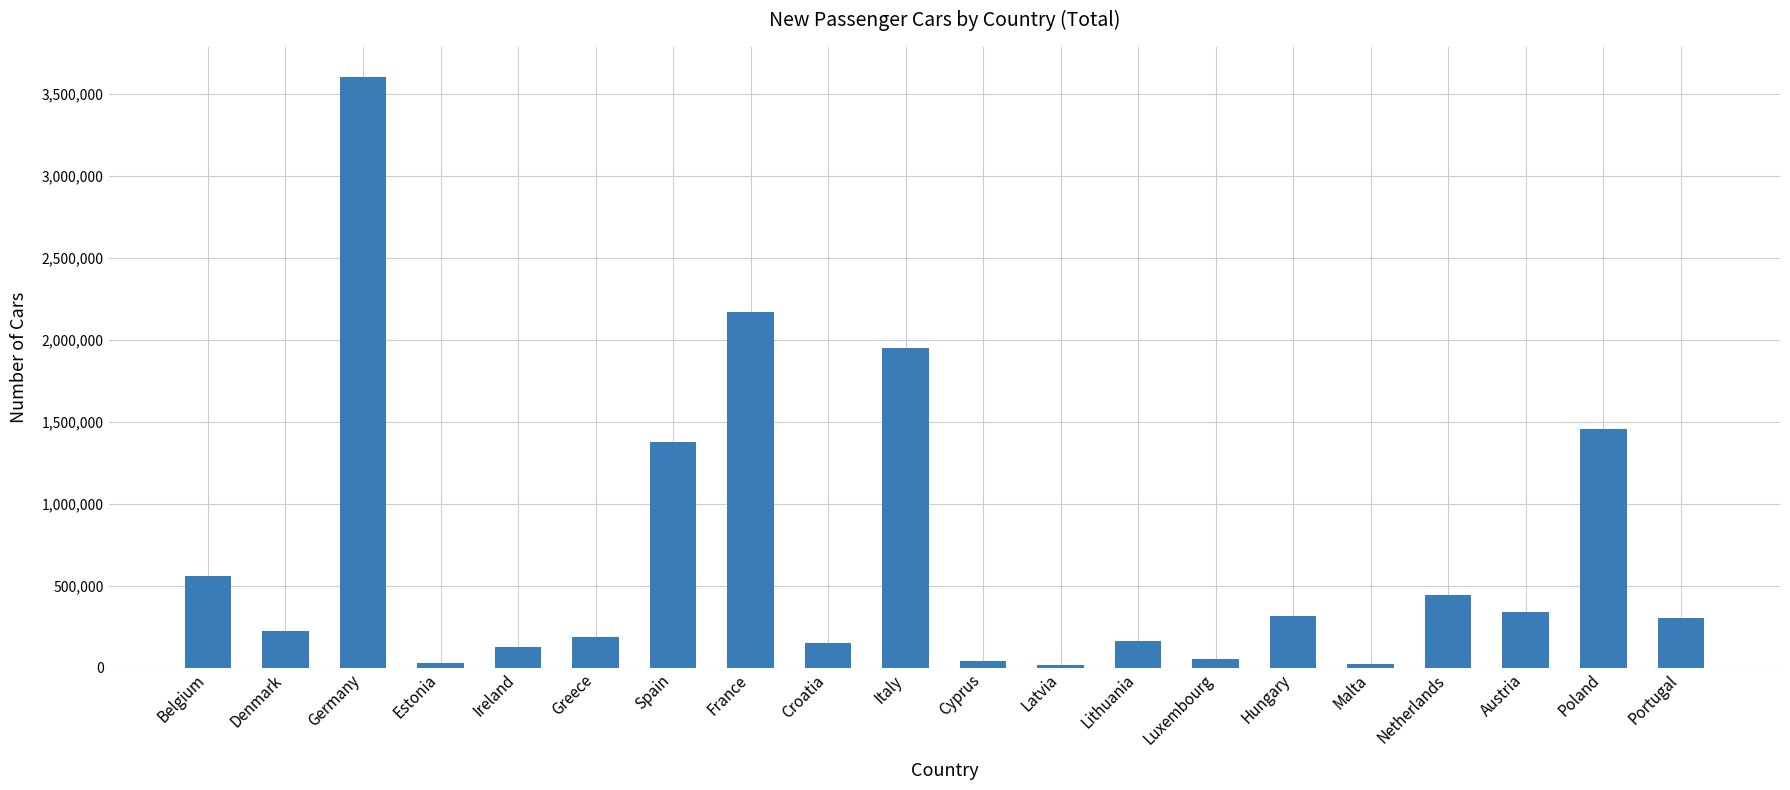

What is the label of the 12th bar from the right?

Croatia